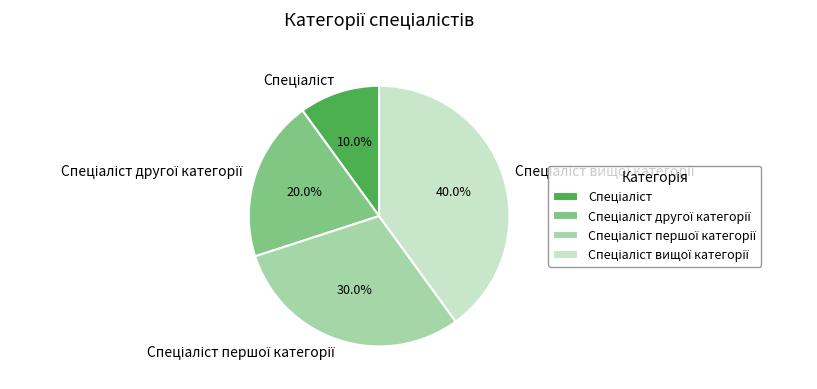

Is there any slice that represents more than half of the pie?

No